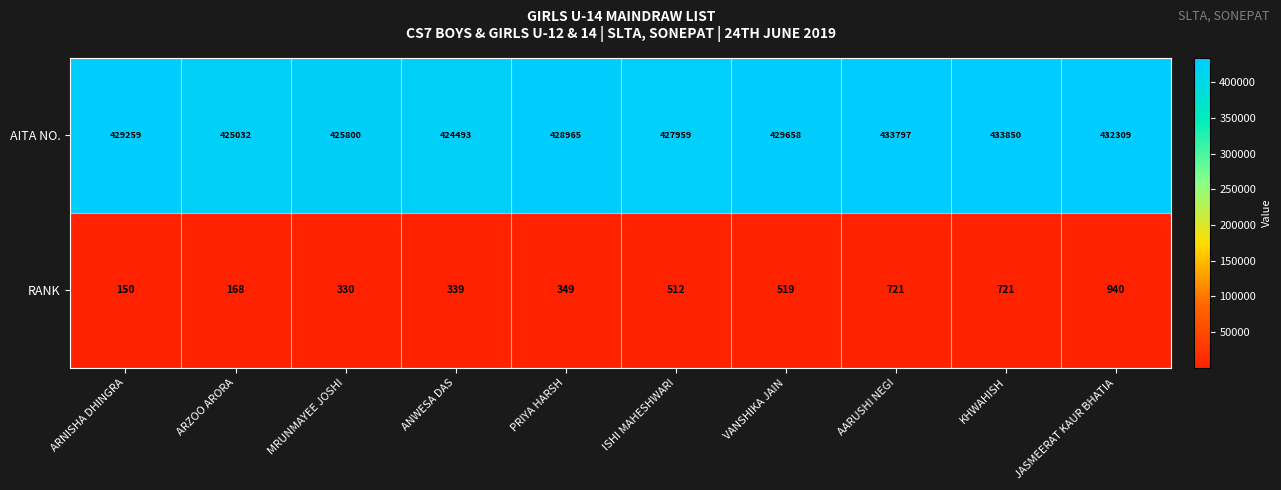

What is the difference between the maximum and minimum values in the RANK series?

790